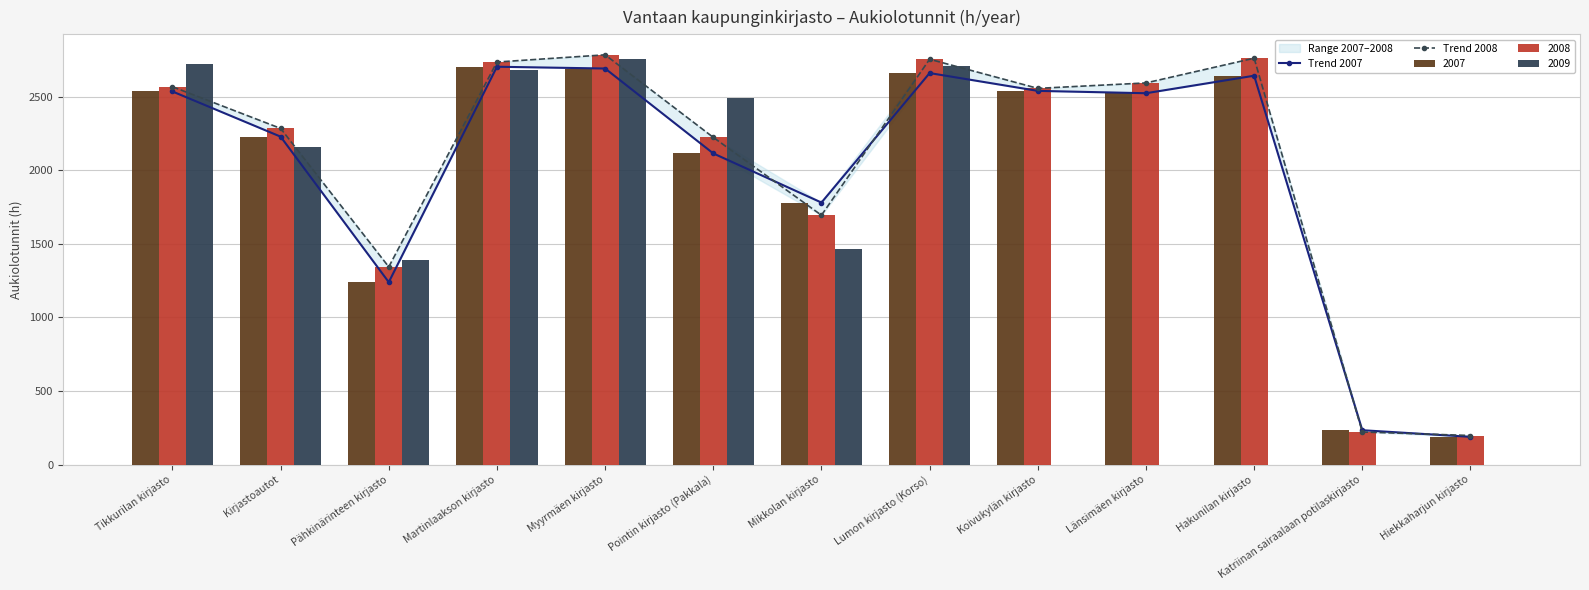

Rank the series at Pähkinärinteen kirjasto from lowest to highest value.

Trend 2007, Trend 2008